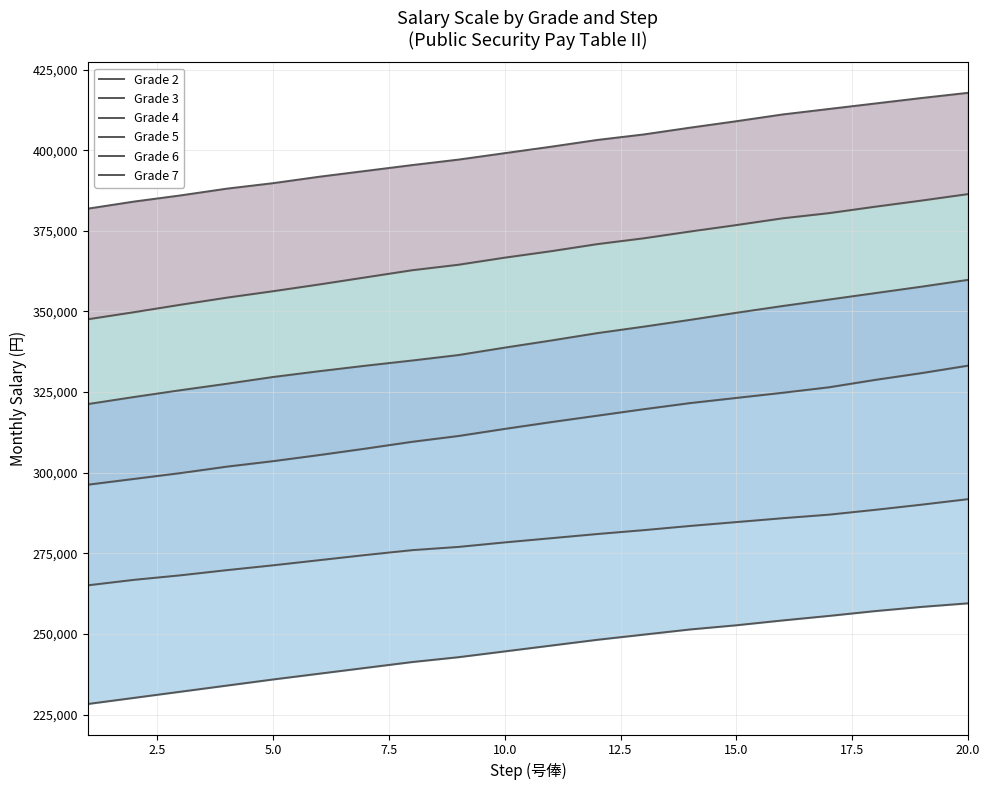

True or false: Grade 4 has more than 2 points higher than both neighbors.

False